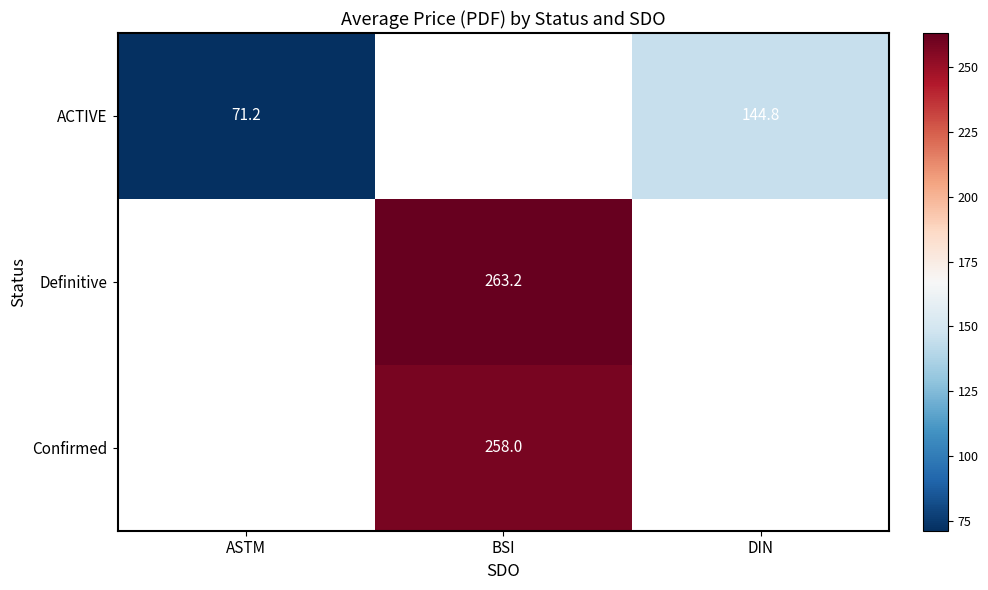

What is the greatest value displayed?

263.2